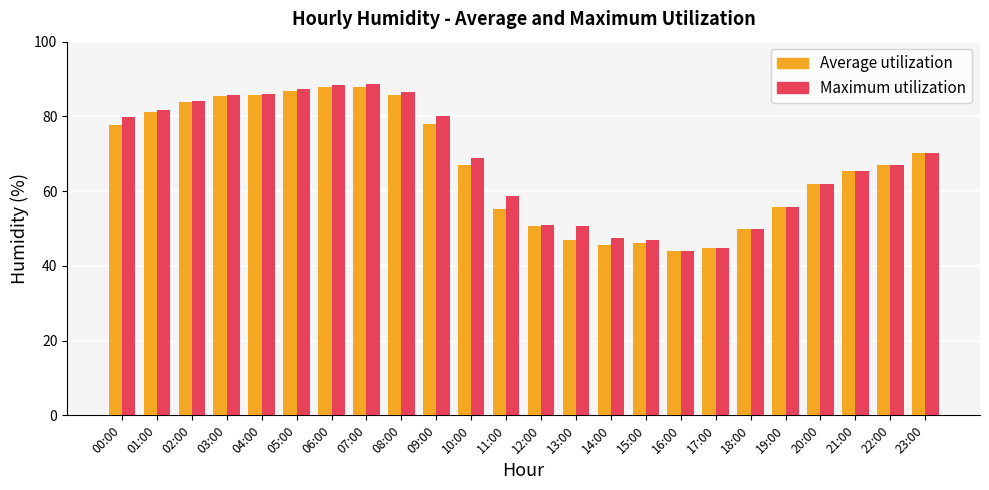

The Average utilization series shows 81.5 at 11:00. True or false?

False